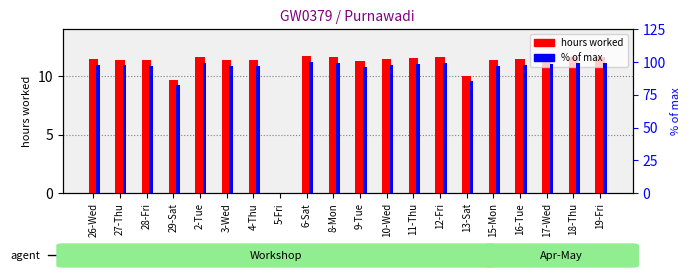

True or false: hours worked has a value of 11.5 at 26-Wed.

True